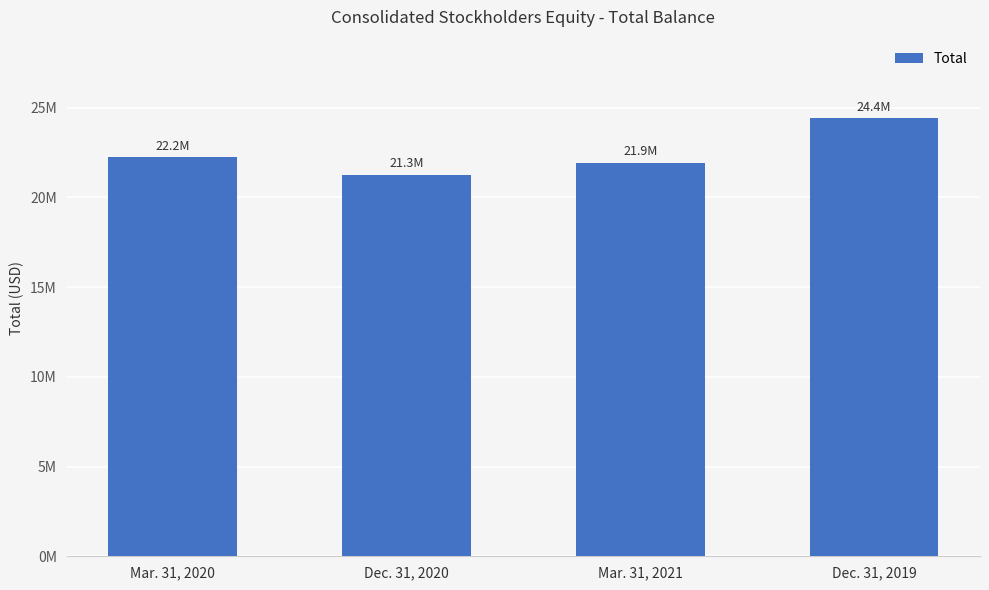

What is the value of the 1st bar from the left?

22223973